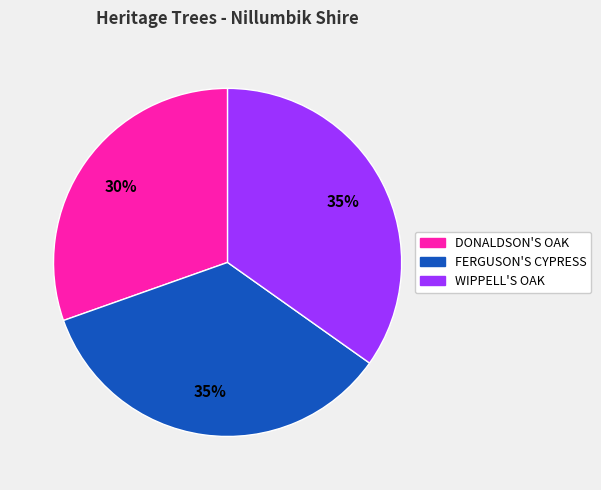

To the nearest percent, what is the average slice percentage?

33%